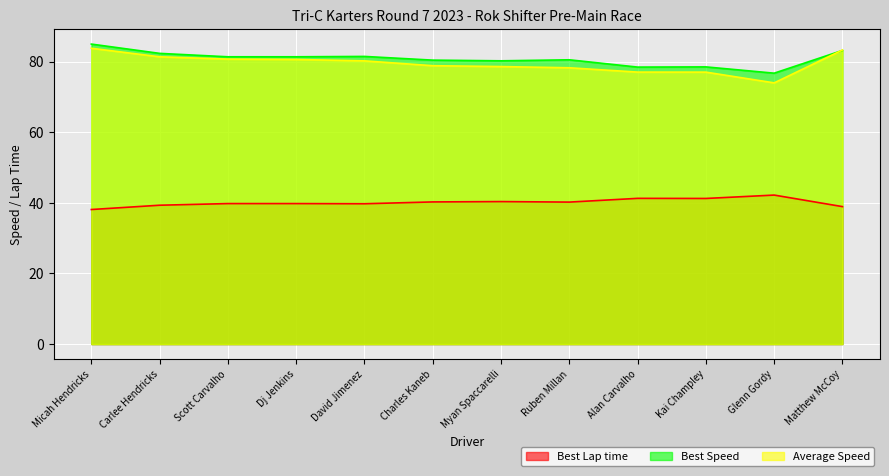

How many lines are shown in the chart?

3